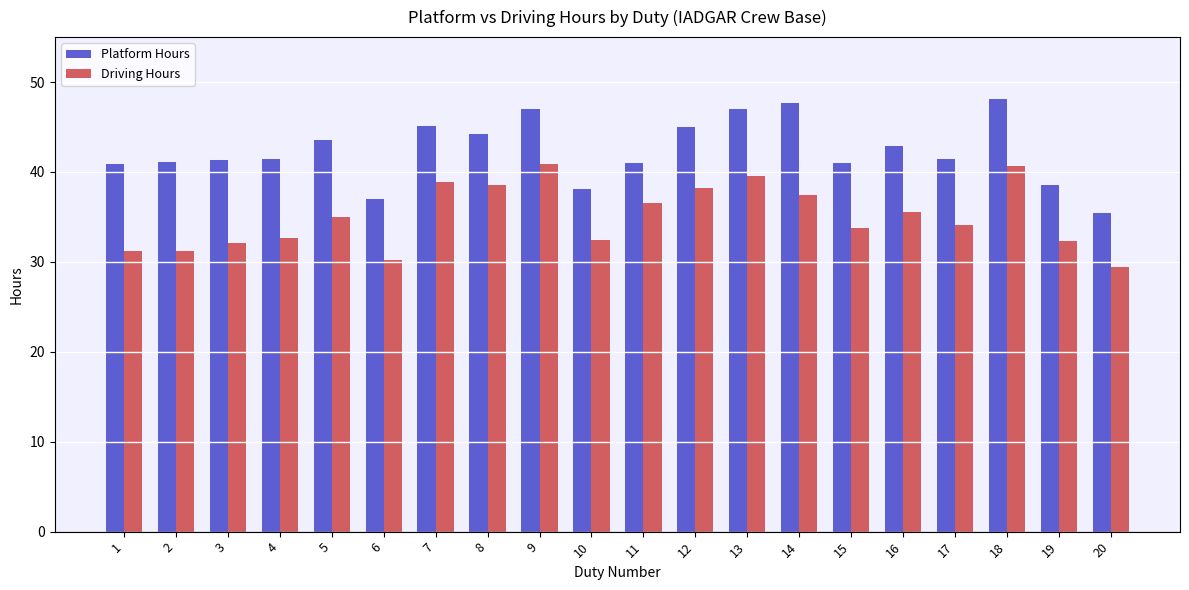

How many bars are there in each group?

2